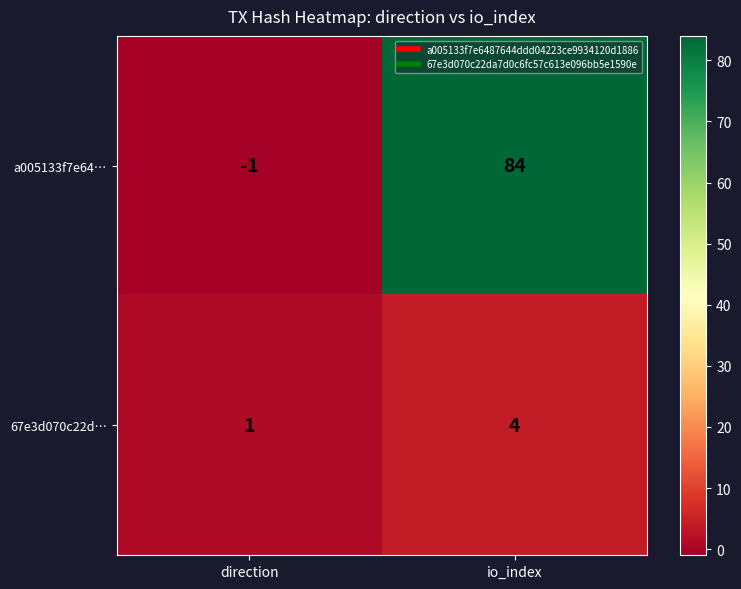

At how many categories does at least one series exceed 12?

1